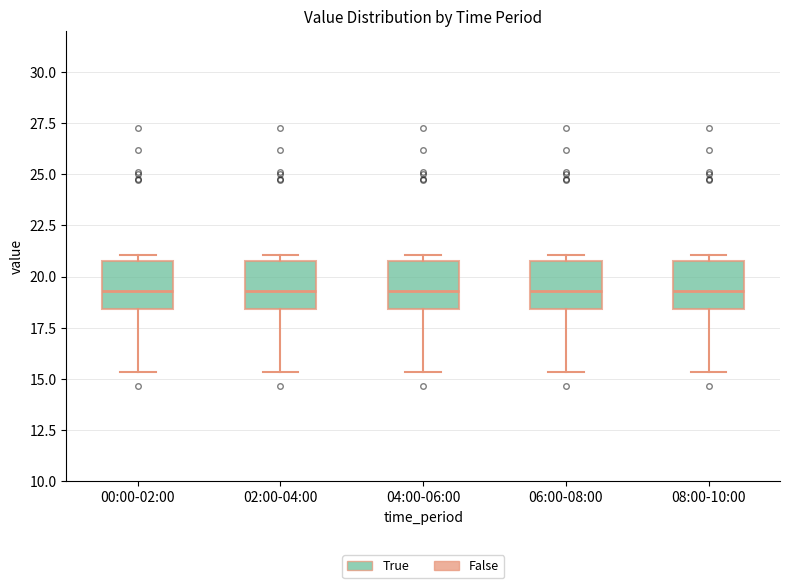

Reading left to right, transcribe this box plot: for each box, give where its median line is, the range the box spans, and where its two whiskers end, as read against the y-axis. The values are not printed on the chart, so give them approximately, as read against the axis.

00:00-02:00: median 19.5, box 18.5 to 21.0, whiskers 15.5 to 21.0 (just above the box's upper edge)
02:00-04:00: median 19.5, box 18.5 to 21.0, whiskers 15.5 to 21.0 (just above the box's upper edge)
04:00-06:00: median 19.5, box 18.5 to 21.0, whiskers 15.5 to 21.0 (just above the box's upper edge)
06:00-08:00: median 19.5, box 18.5 to 21.0, whiskers 15.5 to 21.0 (just above the box's upper edge)
08:00-10:00: median 19.5, box 18.5 to 21.0, whiskers 15.5 to 21.0 (just above the box's upper edge)